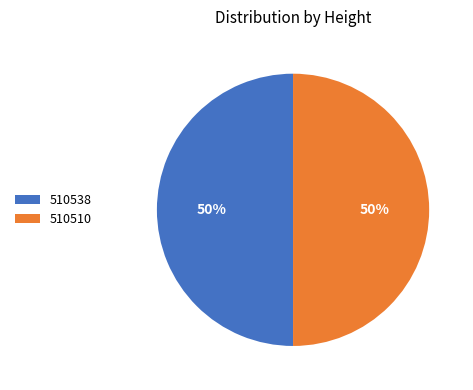

The 510510 slice represents 57% of the pie. True or false?

False